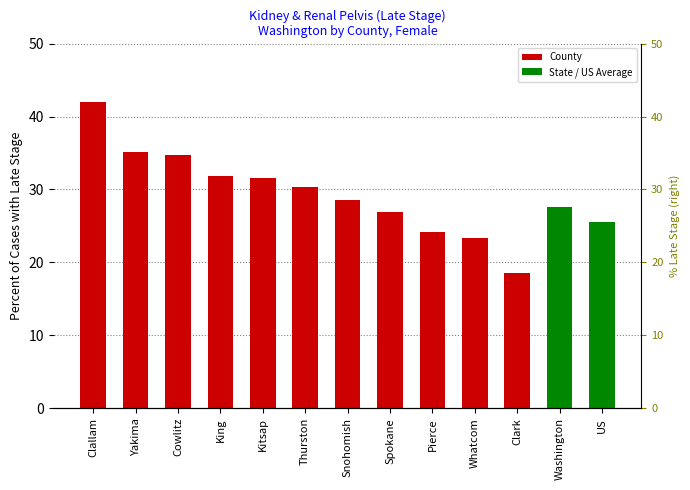

List the labels in order of value, smallest first.

Clark, Whatcom, Pierce, US, Spokane, Washington, Snohomish, Thurston, Kitsap, King, Cowlitz, Yakima, Clallam